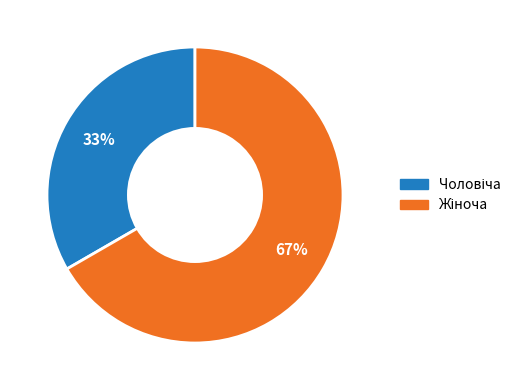

Is there a majority slice in this chart?

Yes